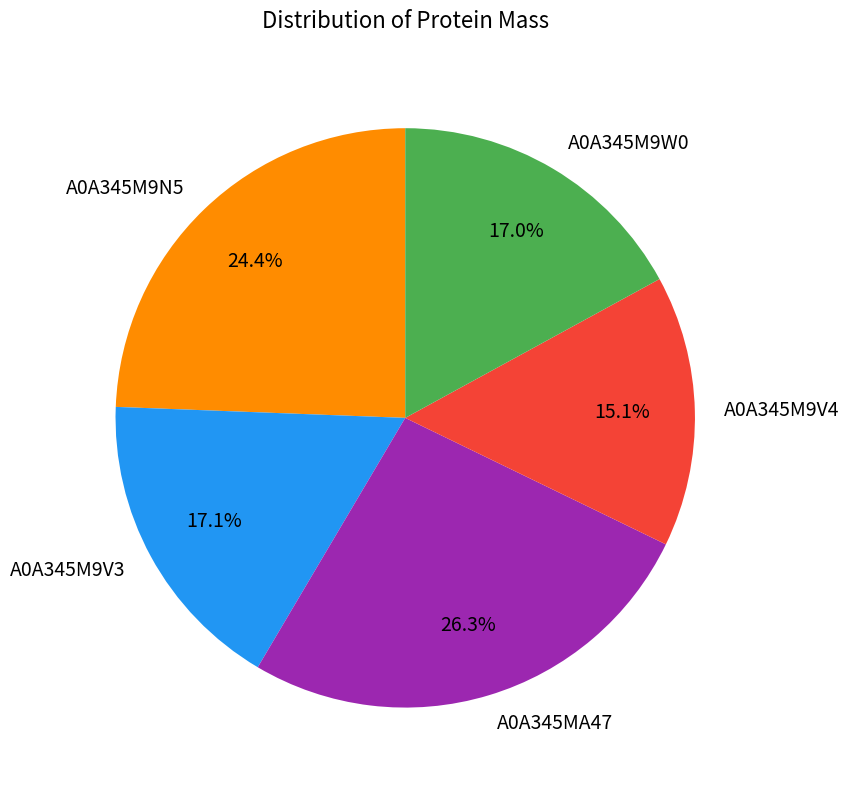

To the nearest percent, what portion does A0A345MA47 represent?

26%